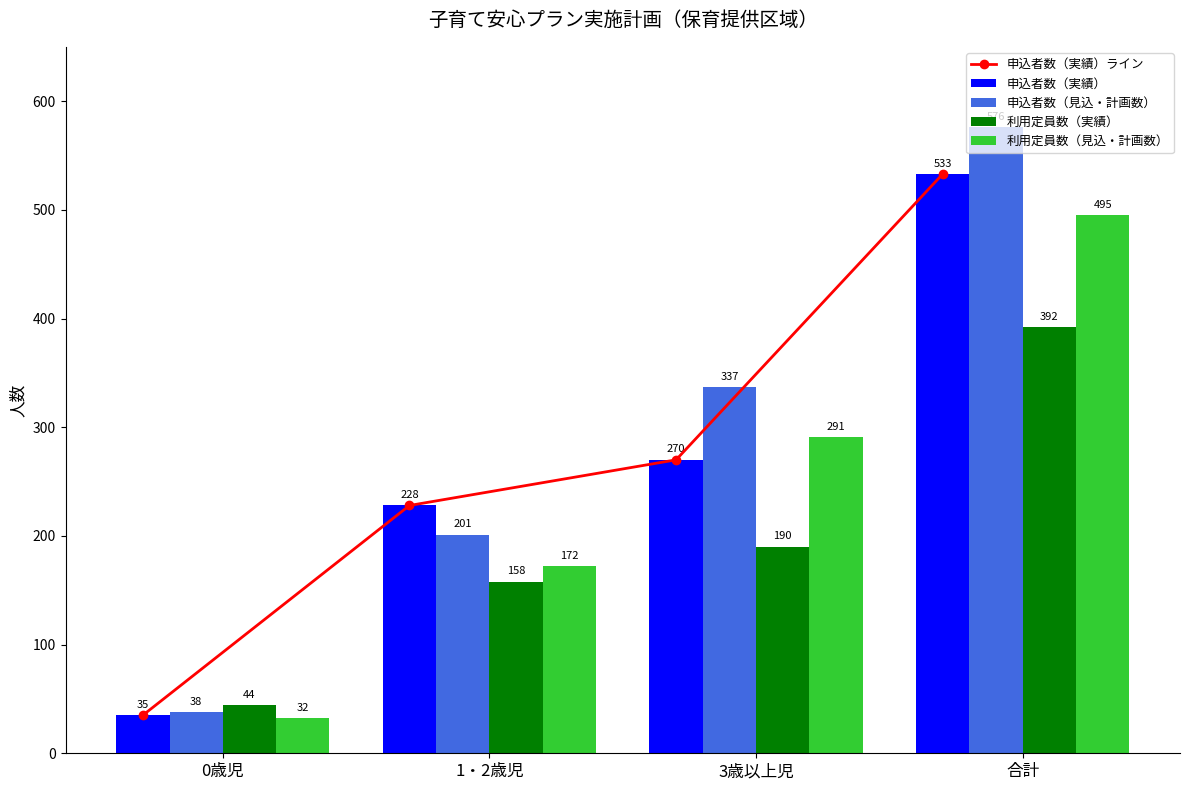

Reading right to left, transcribe all the data shown in this chart.

申込者数（実績）ライン: 533	270	228	35
申込者数（実績）: 533	270	228	35
申込者数（見込・計画数）: 576	337	201	38
利用定員数（実績）: 392	190	158	44
利用定員数（見込・計画数）: 495	291	172	32